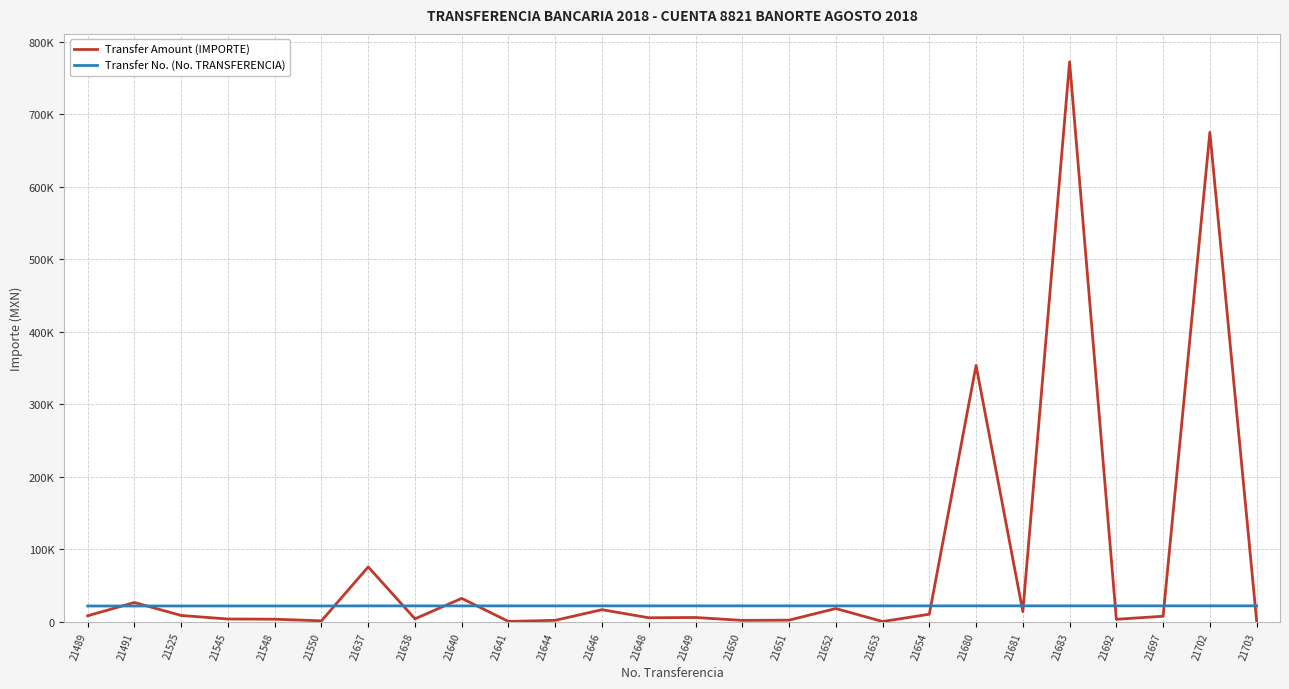

How many times do Transfer No. (No. TRANSFERENCIA) and Transfer Amount (IMPORTE) cross each other?

12